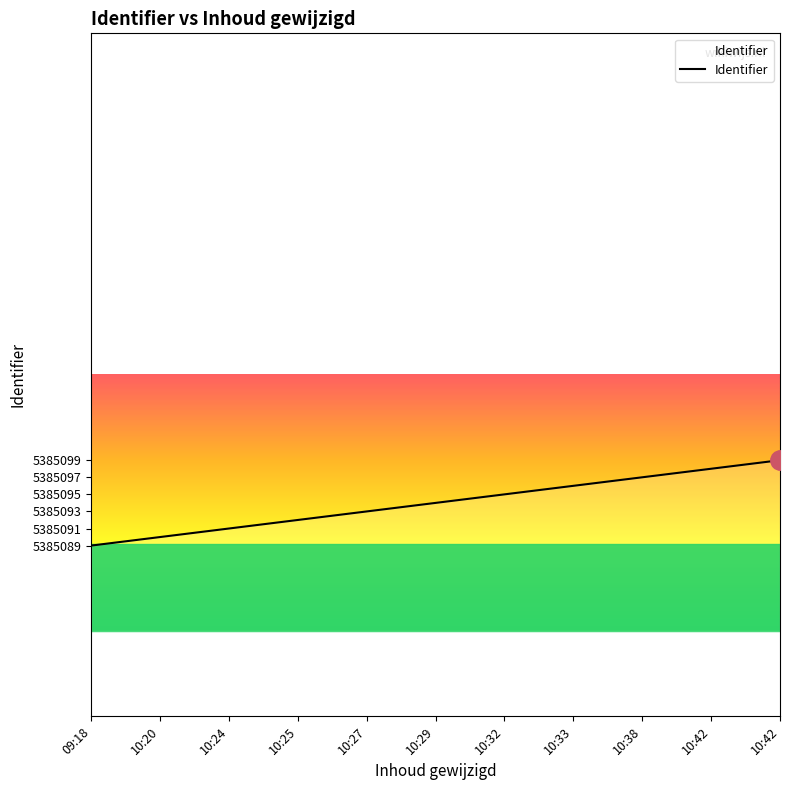

Which category has the highest value across all series?

10:42